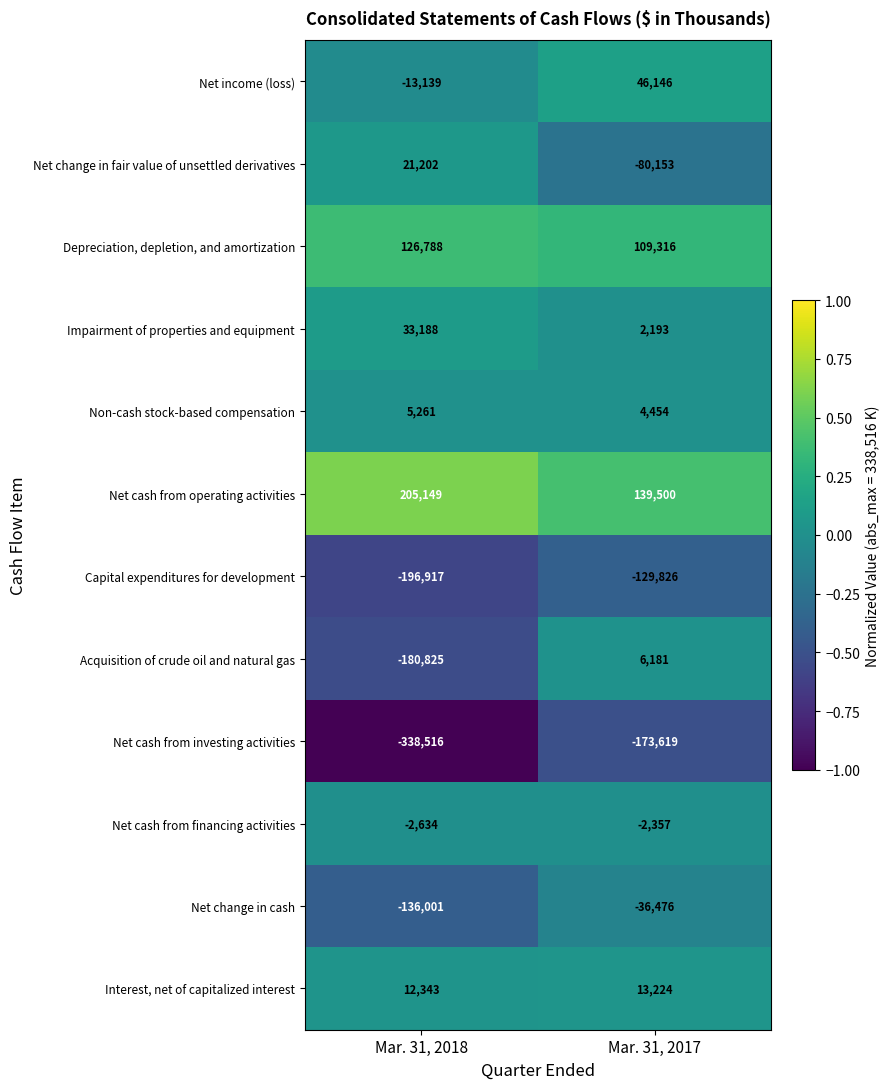

Reading left to right, transcribe all the data shown in this chart.

Net income (loss): -13139	46146
Net change in fair value of unsettled derivatives: 21202	-80153
Depreciation, depletion, and amortization: 126788	109316
Impairment of properties and equipment: 33188	2193
Non-cash stock-based compensation: 5261	4454
Net cash from operating activities: 205149	139500
Capital expenditures for development: -196917	-129826
Acquisition of crude oil and natural gas: -180825	6181
Net cash from investing activities: -338516	-173619
Net cash from financing activities: -2634	-2357
Net change in cash: -136001	-36476
Interest, net of capitalized interest: 12343	13224